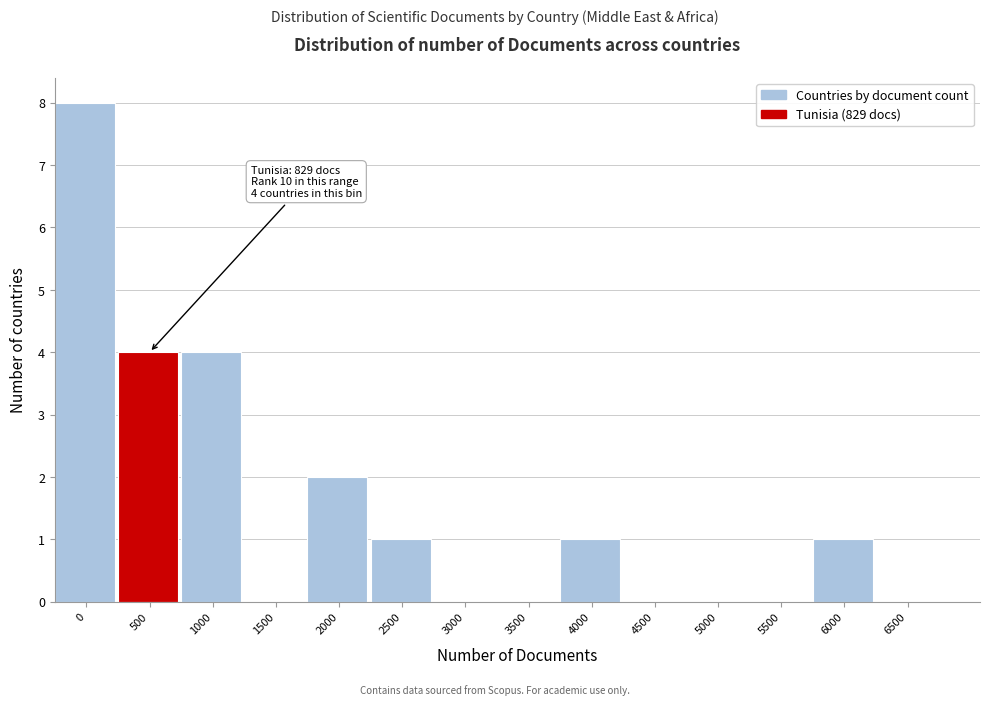

Reading left to right, list all the values displayed in this chart.

0=8	500=4	1000=4	1500=0	2000=2	2500=1	3000=0	3500=0	4000=1	4500=0	5000=0	5500=0	6000=1	6500=0